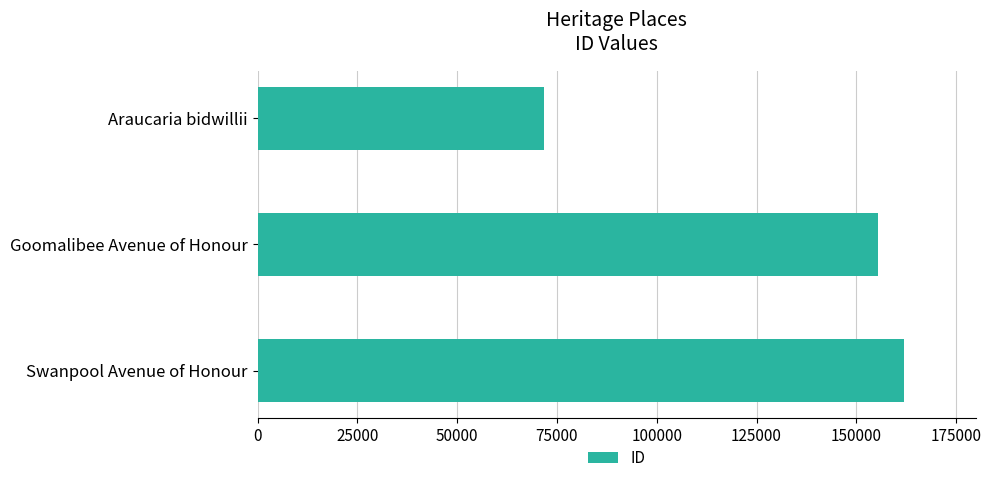

Which has a higher value, Araucaria bidwillii or Goomalibee Avenue of Honour?

Goomalibee Avenue of Honour